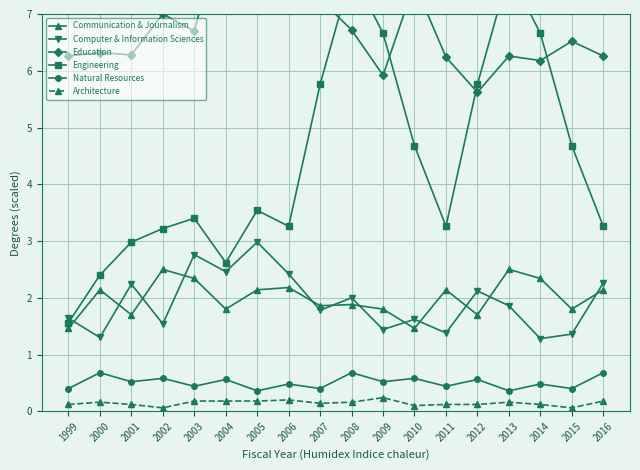

Reading right to left, extract all data points from this chart.

Communication & Journalism: 2016=2.1	2015=1.8	2014=2.3	2013=2.5	2012=1.7	2011=2.1	2010=1.5	2009=1.8	2008=1.9	2007=1.9	2006=2.2	2005=2.1	2004=1.8	2003=2.3	2002=2.5	2001=1.7	2000=2.1	1999=1.5
Computer & Information Sciences: 2016=2.3	2015=1.4	2014=1.3	2013=1.9	2012=2.1	2011=1.4	2010=1.6	2009=1.4	2008=2.0	2007=1.8	2006=2.4	2005=3.0	2004=2.5	2003=2.8	2002=1.5	2001=2.2	2000=1.3	1999=1.6
Education: 2016=6.3	2015=6.5	2014=6.2	2013=6.3	2012=5.6	2011=6.2	2010=7.5	2009=5.9	2008=6.7	2007=7.3	2006=7.3	2005=8.4	2004=8.7	2003=6.7	2002=7.0	2001=6.3	2000=6.3	1999=6.3
Engineering: 2016=3.3	2015=4.7	2014=6.7	2013=7.7	2012=5.8	2011=3.3	2010=4.7	2009=6.7	2008=7.7	2007=5.8	2006=3.3	2005=3.5	2004=2.6	2003=3.4	2002=3.2	2001=3.0	2000=2.4	1999=1.6
Natural Resources: 2016=0.7	2015=0.4	2014=0.5	2013=0.4	2012=0.6	2011=0.4	2010=0.6	2009=0.5	2008=0.7	2007=0.4	2006=0.5	2005=0.4	2004=0.6	2003=0.4	2002=0.6	2001=0.5	2000=0.7	1999=0.4
Architecture: 2016=0.2	2015=0.1	2014=0.1	2013=0.2	2012=0.1	2011=0.1	2010=0.1	2009=0.2	2008=0.2	2007=0.1	2006=0.2	2005=0.2	2004=0.2	2003=0.2	2002=0.1	2001=0.1	2000=0.2	1999=0.1